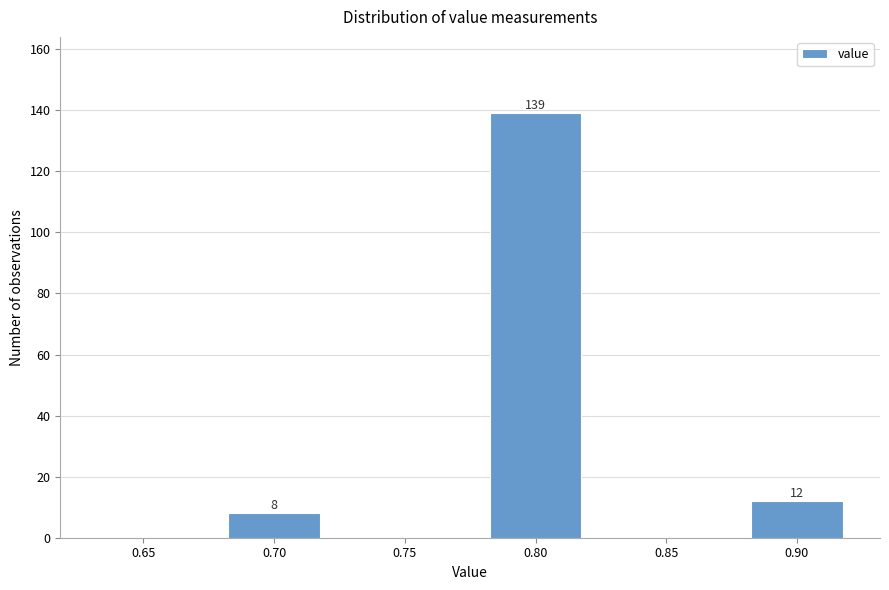

Reading left to right, what are all the values shown in this chart?

0.65=0	0.70=8	0.75=0	0.80=139	0.85=0	0.90=12